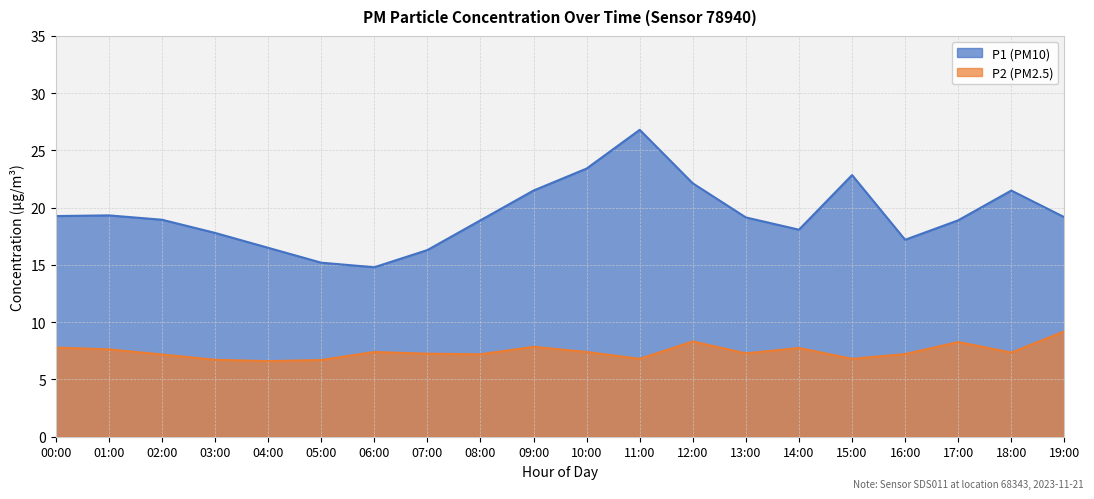

At which category does the chart reach its peak across all series?

11:00